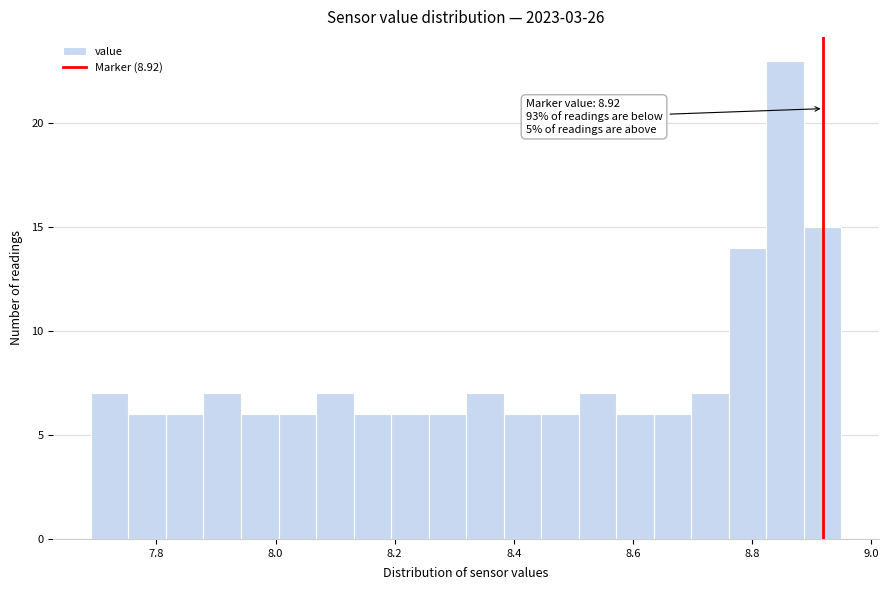

Around what value on the x-axis is the tallest bar? Give the approximate position of its centre, as read against the axis.

8.86